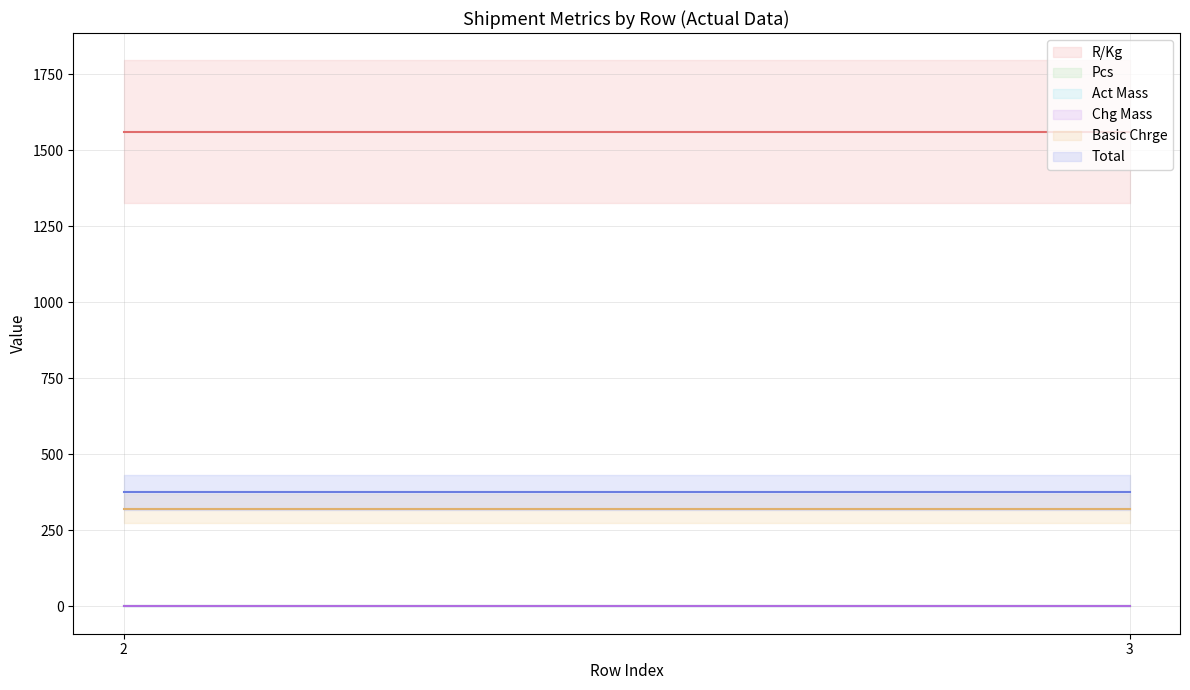

What is the value of the Total line point at the 2nd from the left?

374.8